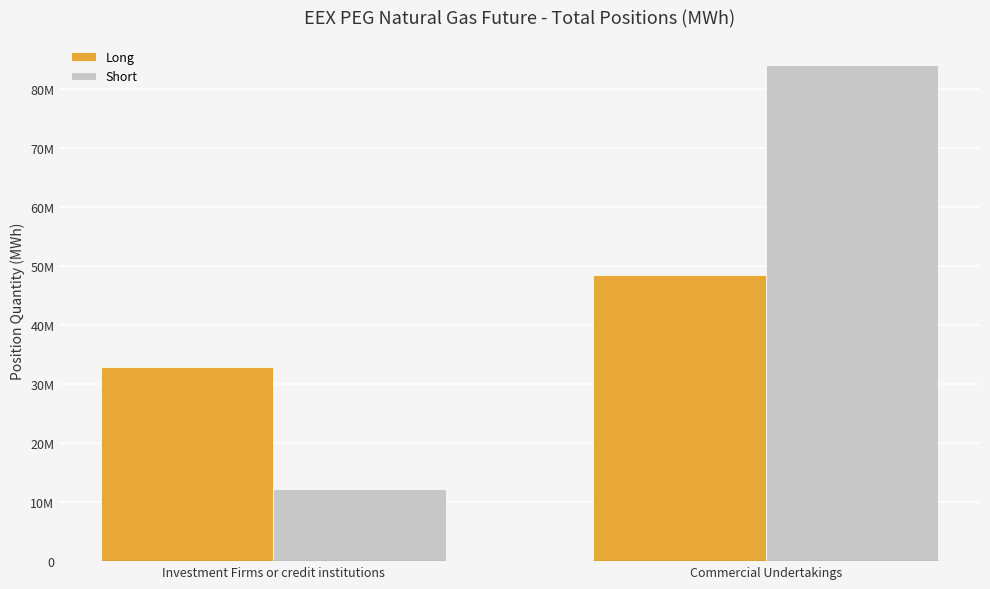

What is the minimum value for Long?

32968449